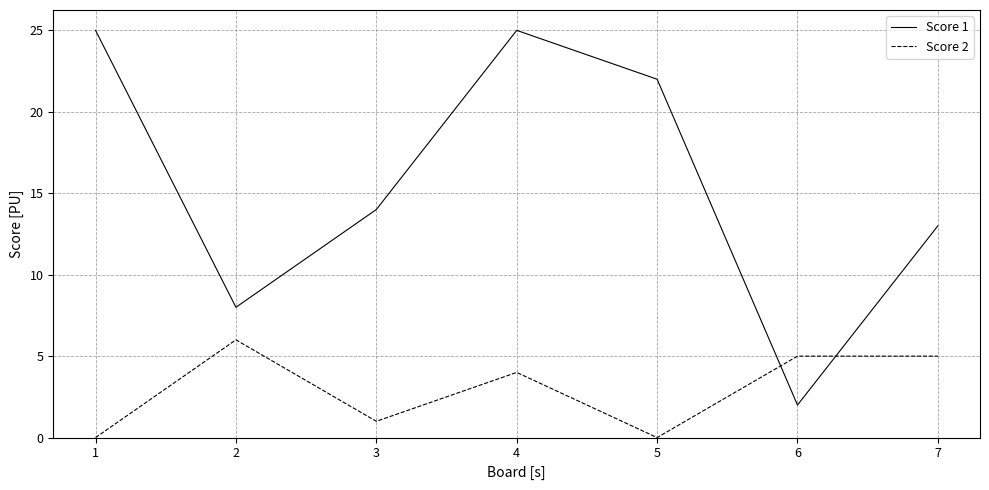

At which label does Score 2 first exceed 4?

2